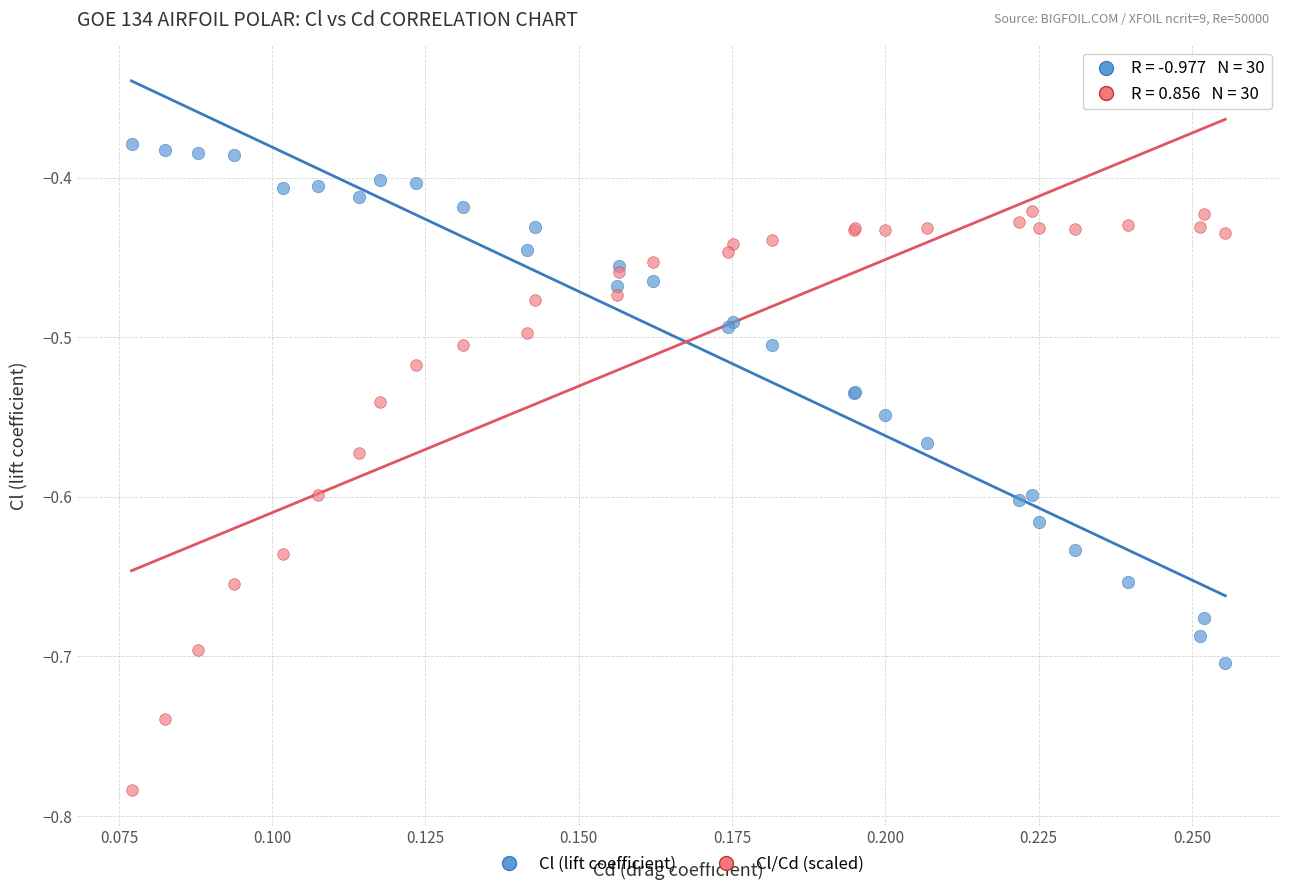

Which series reaches the minimum Y coordinate?

Cl/Cd (scaled)